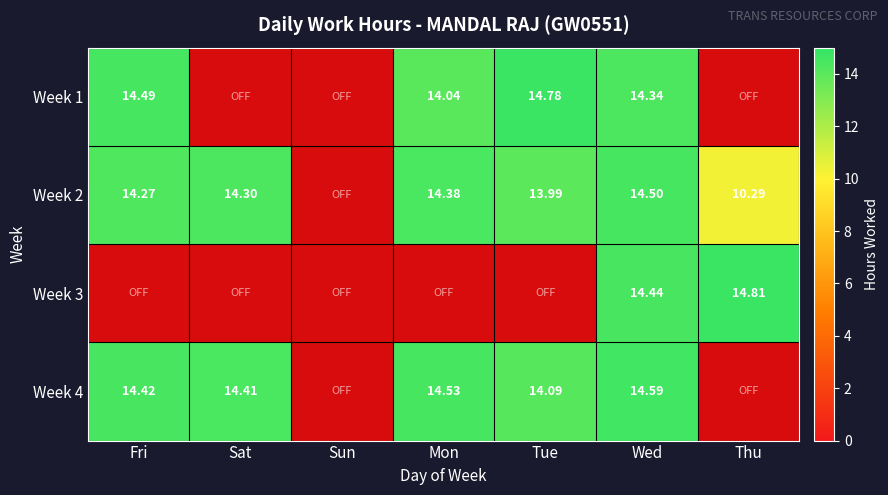

At which category is the sum across all series the highest?

Wed